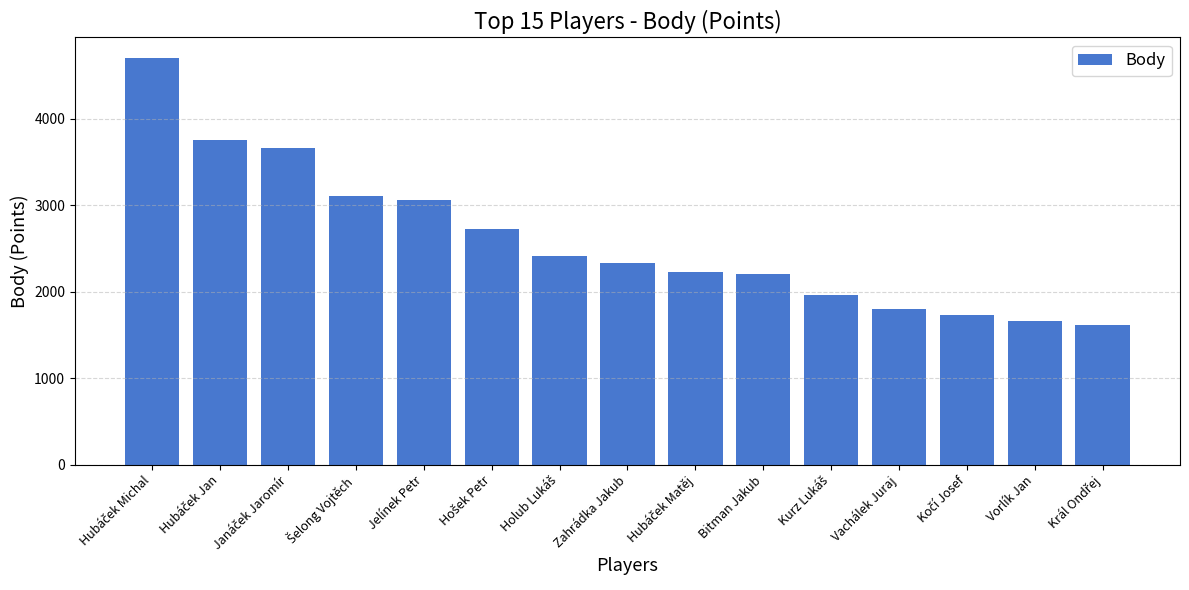

The value at Bitman Jakub is 1169. True or false?

False